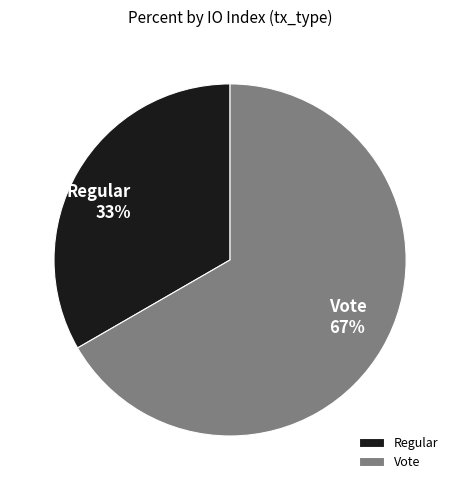

True or false: Vote accounts for 60% of the total.

False